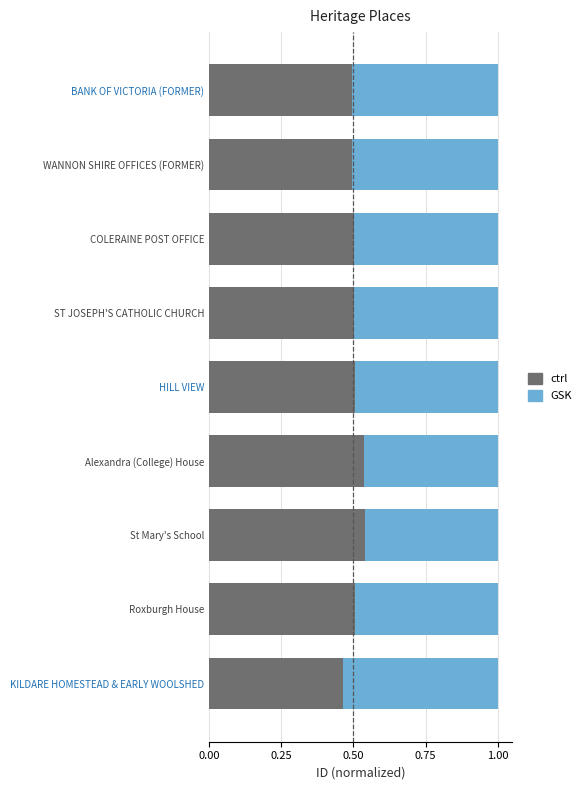

At which label is ctrl closest to 0?

KILDARE HOMESTEAD & EARLY WOOLSHED